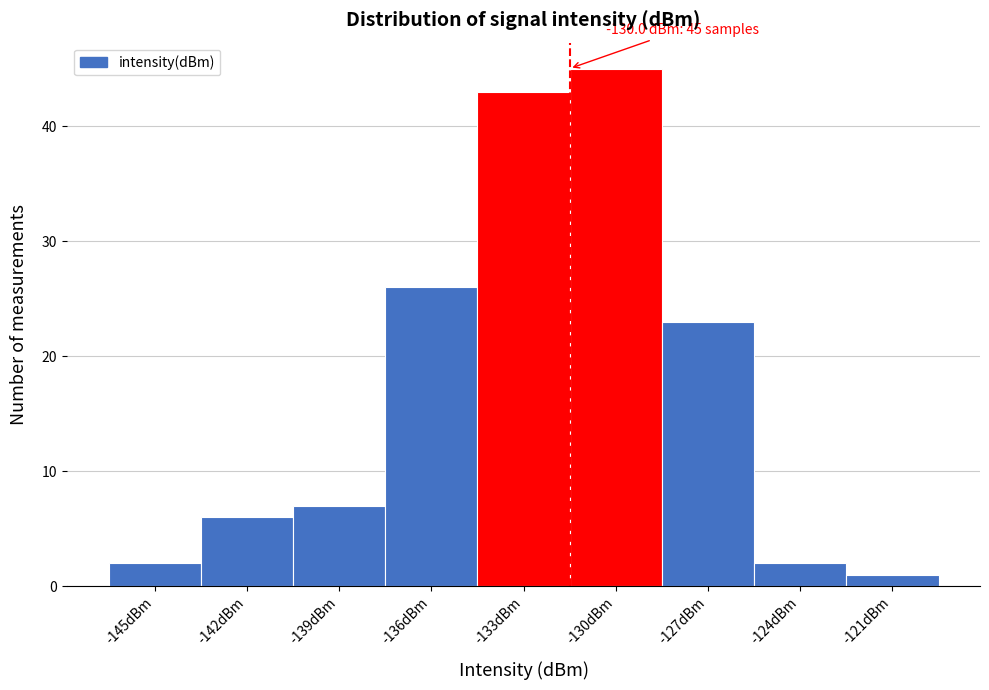

Reading left to right, transcribe all the data shown in this chart.

2	6	7	26	43	45	23	2	1